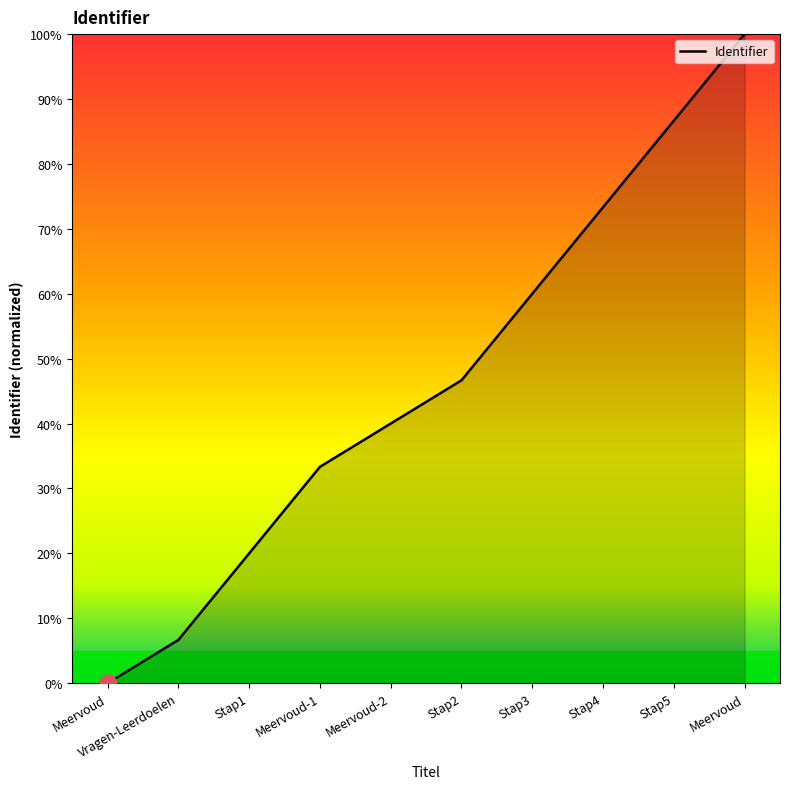

What is the change in value from Stap5 to Meervoud?

+13.3